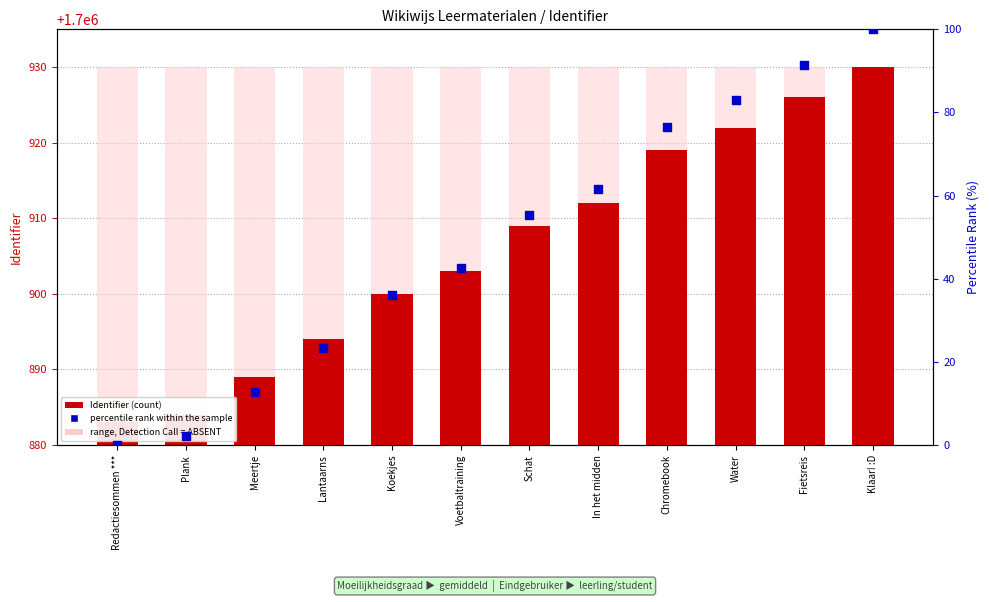

Which series has the largest Y range (max minus min)?

percentile rank within the sample